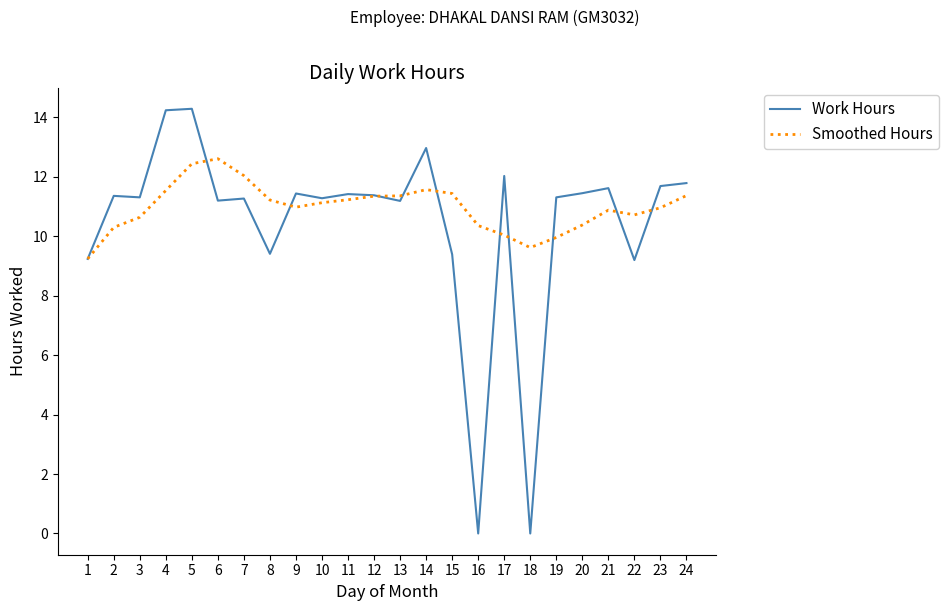

The value of Smoothed Hours at 12 is 5.5. True or false?

False